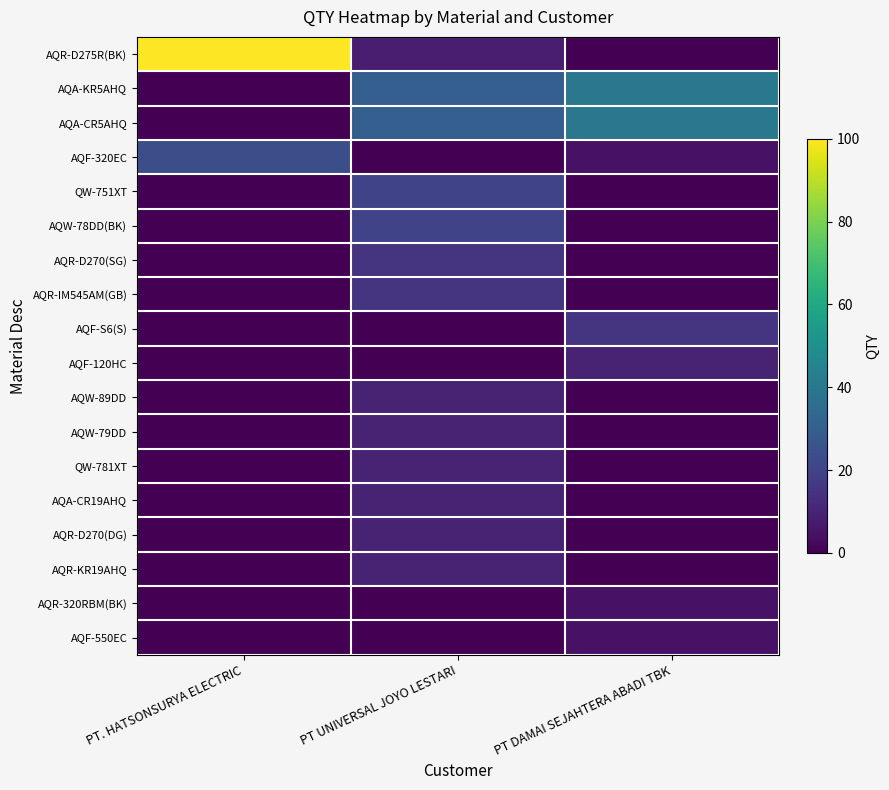

Reading left to right, transcribe all the data shown in this chart.

AQR-D275R(BK): PT. HATSONSURYA ELECTRIC=100	PT UNIVERSAL JOYO LESTARI=8	PT DAMAI SEJAHTERA ABADI TBK=0
AQA-KR5AHQ: PT. HATSONSURYA ELECTRIC=0	PT UNIVERSAL JOYO LESTARI=30	PT DAMAI SEJAHTERA ABADI TBK=40
AQA-CR5AHQ: PT. HATSONSURYA ELECTRIC=0	PT UNIVERSAL JOYO LESTARI=30	PT DAMAI SEJAHTERA ABADI TBK=40
AQF-320EC: PT. HATSONSURYA ELECTRIC=24	PT UNIVERSAL JOYO LESTARI=0	PT DAMAI SEJAHTERA ABADI TBK=5
QW-751XT: PT. HATSONSURYA ELECTRIC=0	PT UNIVERSAL JOYO LESTARI=20	PT DAMAI SEJAHTERA ABADI TBK=0
AQW-78DD(BK): PT. HATSONSURYA ELECTRIC=0	PT UNIVERSAL JOYO LESTARI=20	PT DAMAI SEJAHTERA ABADI TBK=0
AQR-D270(SG): PT. HATSONSURYA ELECTRIC=0	PT UNIVERSAL JOYO LESTARI=15	PT DAMAI SEJAHTERA ABADI TBK=0
AQR-IM545AM(GB): PT. HATSONSURYA ELECTRIC=0	PT UNIVERSAL JOYO LESTARI=15	PT DAMAI SEJAHTERA ABADI TBK=0
AQF-S6(S): PT. HATSONSURYA ELECTRIC=0	PT UNIVERSAL JOYO LESTARI=0	PT DAMAI SEJAHTERA ABADI TBK=15
AQF-120HC: PT. HATSONSURYA ELECTRIC=0	PT UNIVERSAL JOYO LESTARI=0	PT DAMAI SEJAHTERA ABADI TBK=10
AQW-89DD: PT. HATSONSURYA ELECTRIC=0	PT UNIVERSAL JOYO LESTARI=10	PT DAMAI SEJAHTERA ABADI TBK=0
AQW-79DD: PT. HATSONSURYA ELECTRIC=0	PT UNIVERSAL JOYO LESTARI=10	PT DAMAI SEJAHTERA ABADI TBK=0
QW-781XT: PT. HATSONSURYA ELECTRIC=0	PT UNIVERSAL JOYO LESTARI=10	PT DAMAI SEJAHTERA ABADI TBK=0
AQA-CR19AHQ: PT. HATSONSURYA ELECTRIC=0	PT UNIVERSAL JOYO LESTARI=10	PT DAMAI SEJAHTERA ABADI TBK=0
AQR-D270(DG): PT. HATSONSURYA ELECTRIC=0	PT UNIVERSAL JOYO LESTARI=10	PT DAMAI SEJAHTERA ABADI TBK=0
AQR-KR19AHQ: PT. HATSONSURYA ELECTRIC=0	PT UNIVERSAL JOYO LESTARI=10	PT DAMAI SEJAHTERA ABADI TBK=0
AQR-320RBM(BK): PT. HATSONSURYA ELECTRIC=0	PT UNIVERSAL JOYO LESTARI=0	PT DAMAI SEJAHTERA ABADI TBK=5
AQF-550EC: PT. HATSONSURYA ELECTRIC=0	PT UNIVERSAL JOYO LESTARI=0	PT DAMAI SEJAHTERA ABADI TBK=5